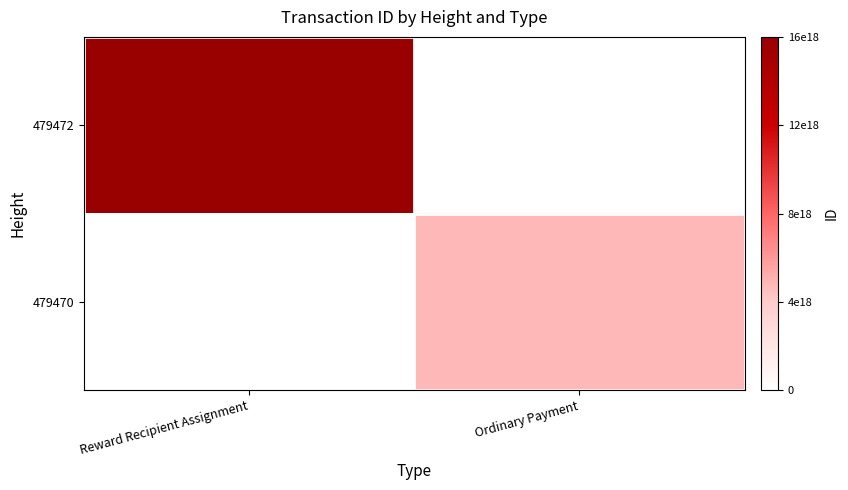

At Reward Recipient Assignment, list the series in order from smallest to largest.

479470, 479472